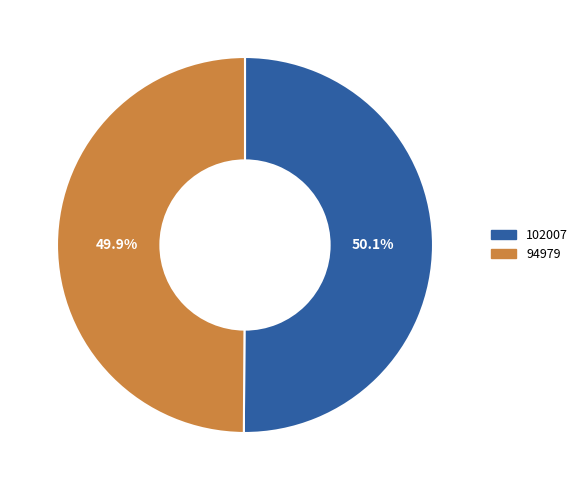

To the nearest percent, what portion does 94979 represent?

50%